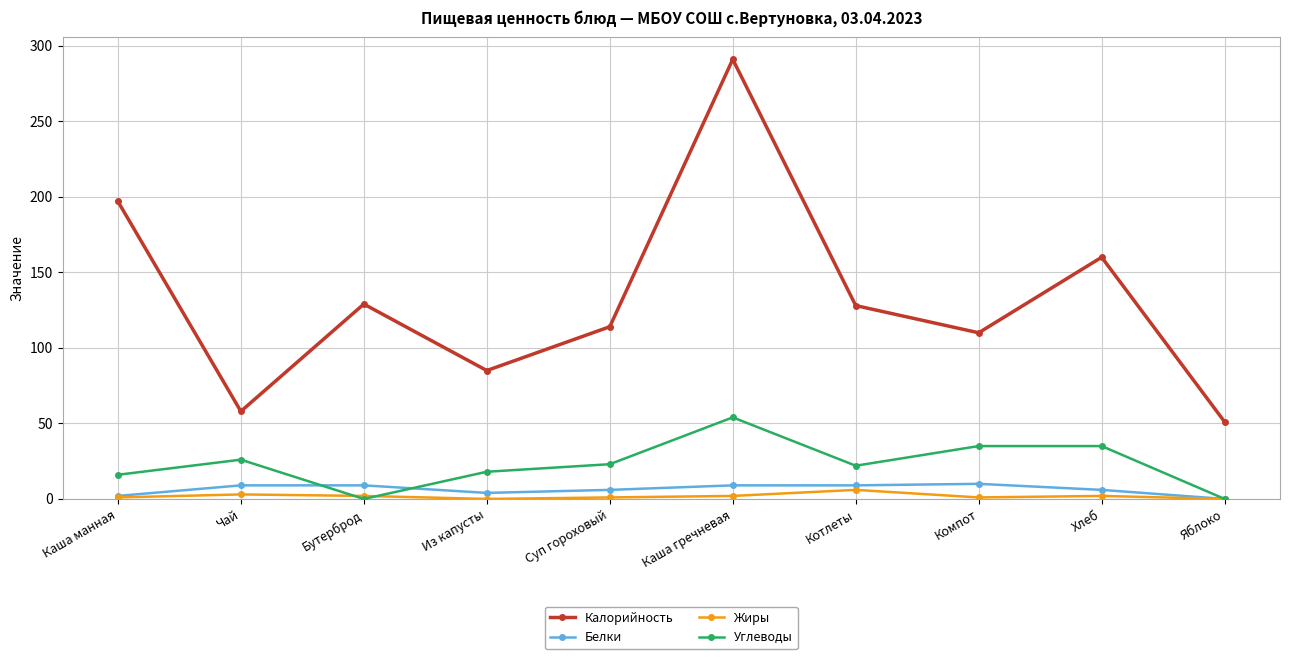

What is the label of the 1st point from the right?

Яблоко